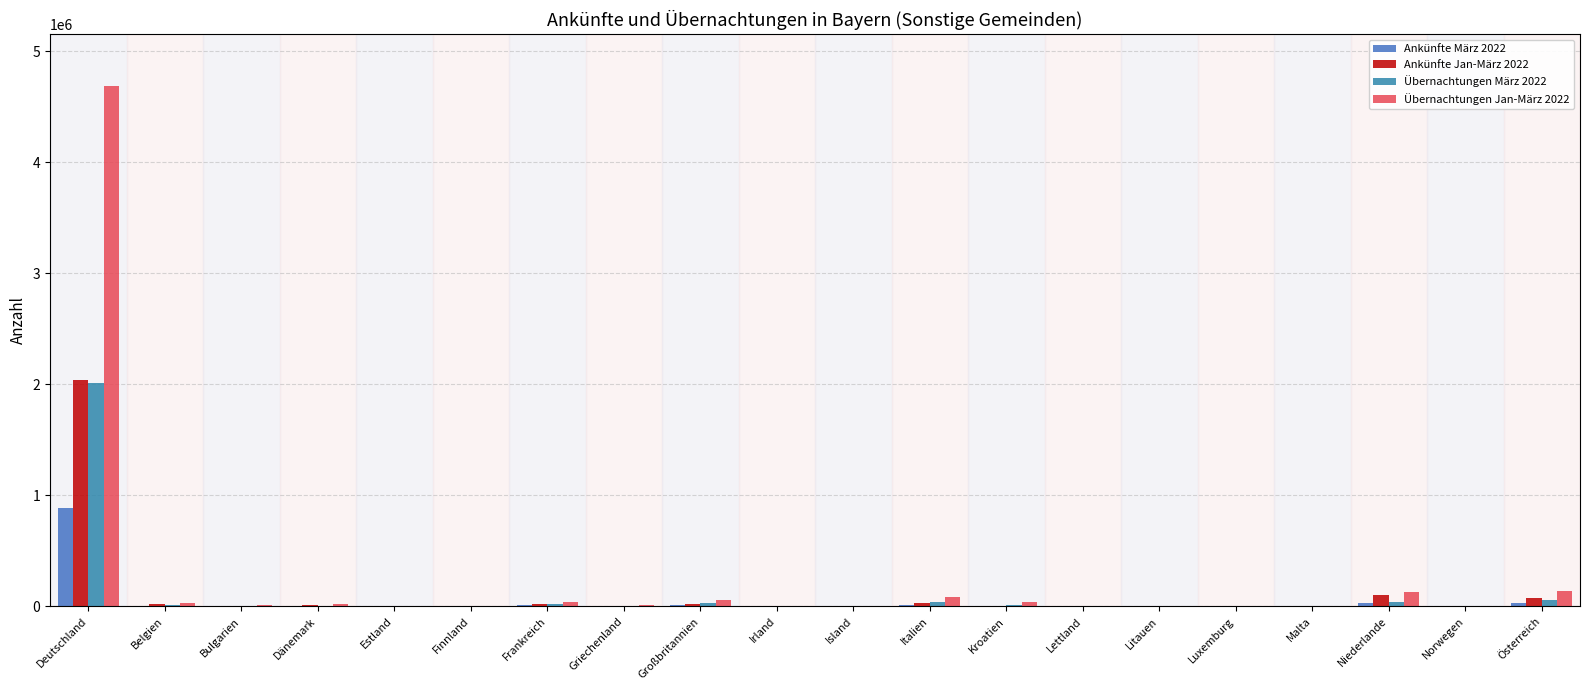

Does the chart contain stacked bars?

No